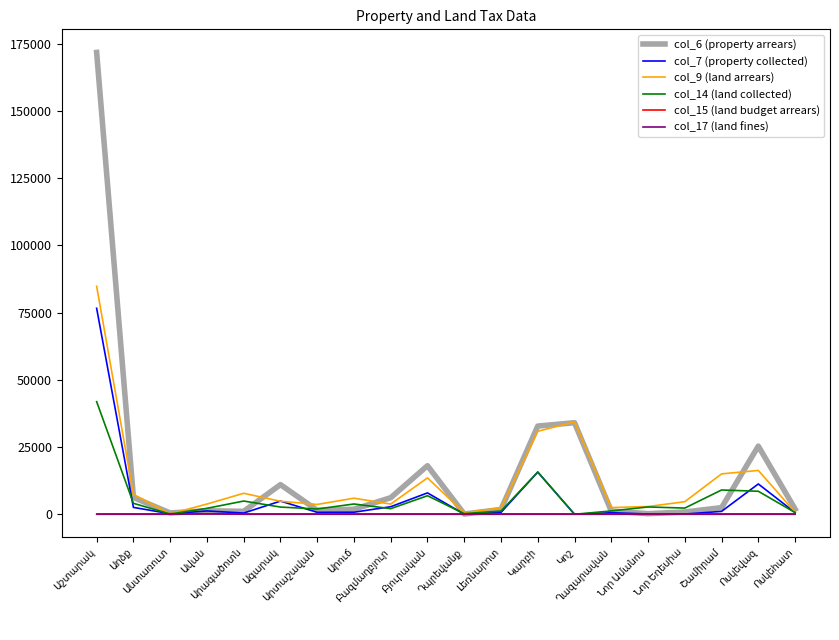

What are all the series names shown in the legend?

col_6 (property arrears), col_7 (property collected), col_9 (land arrears), col_14 (land collected), col_15 (land budget arrears), col_17 (land fines)